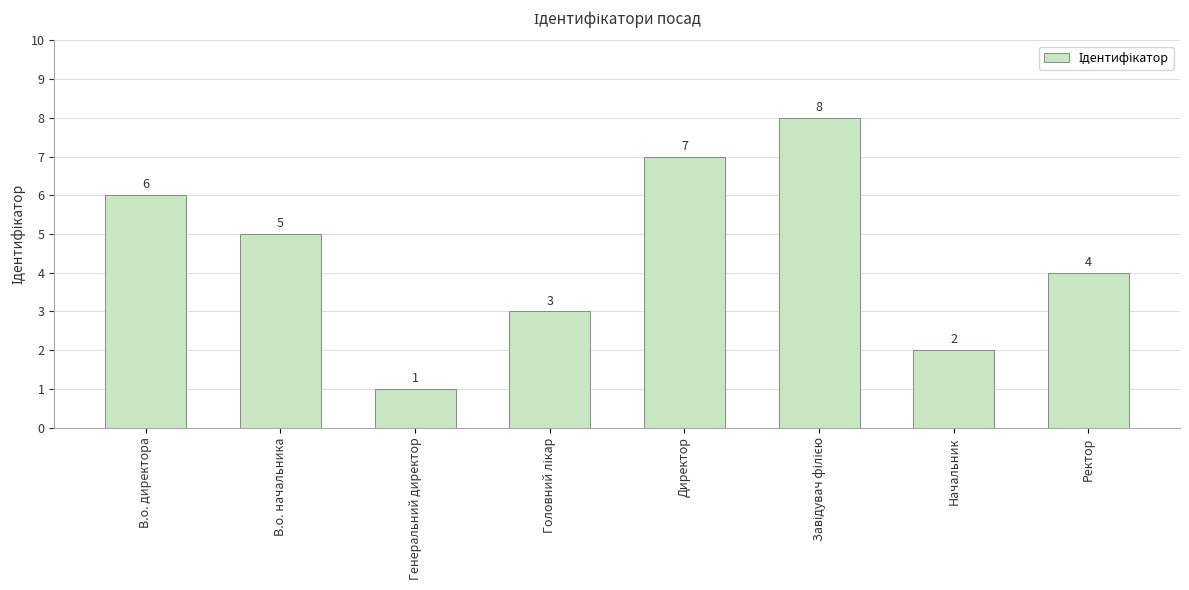

Reading right to left, extract all data points from this chart.

4	2	8	7	3	1	5	6